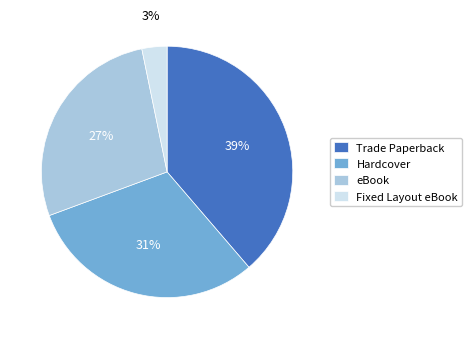

Rank the categories by value from lowest to highest.

Fixed Layout eBook, eBook, Hardcover, Trade Paperback